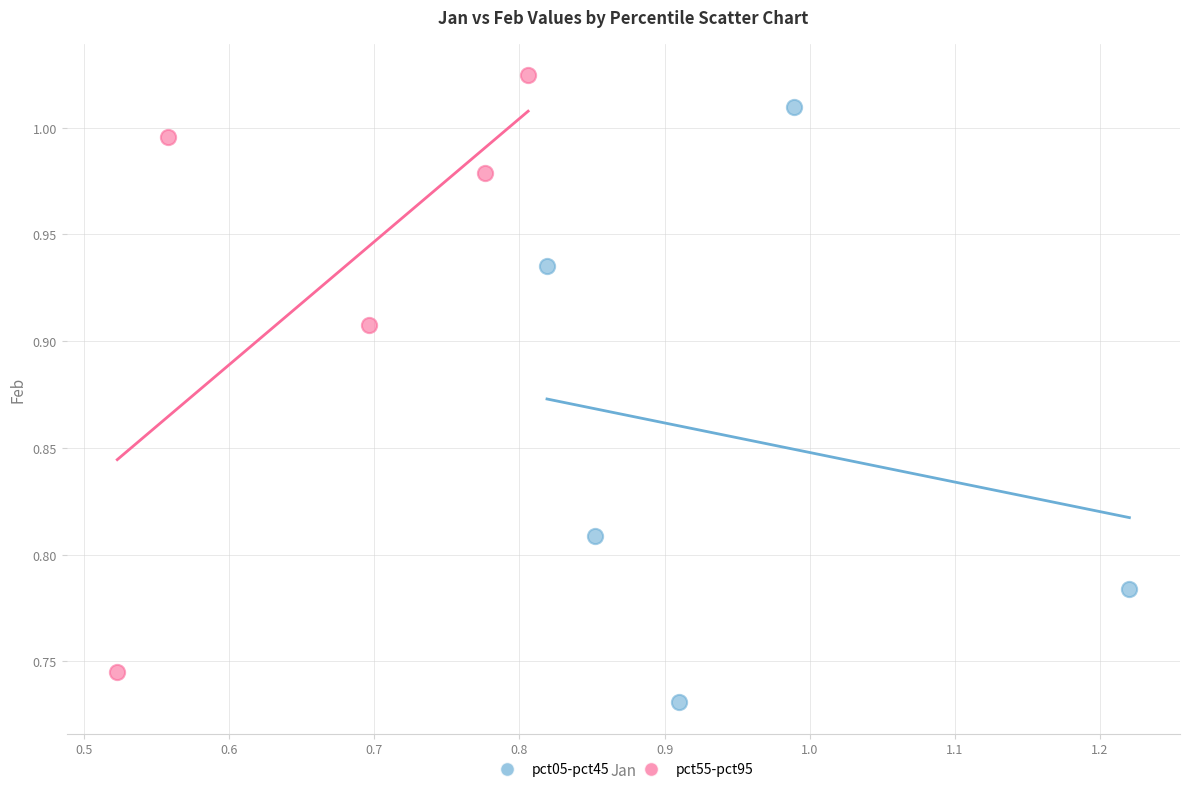

Which series reaches the maximum Y coordinate?

pct55-pct95